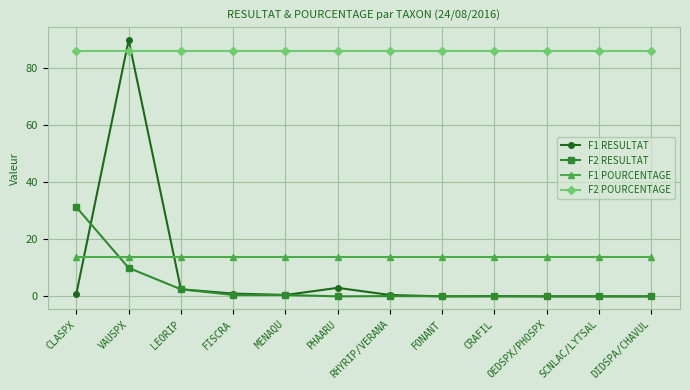

Rank the series by their maximum value, from lowest to highest.

F1 POURCENTAGE, F2 RESULTAT, F2 POURCENTAGE, F1 RESULTAT